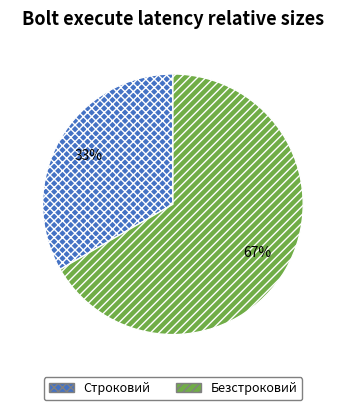

What is the largest slice in the pie chart?

Безстроковий